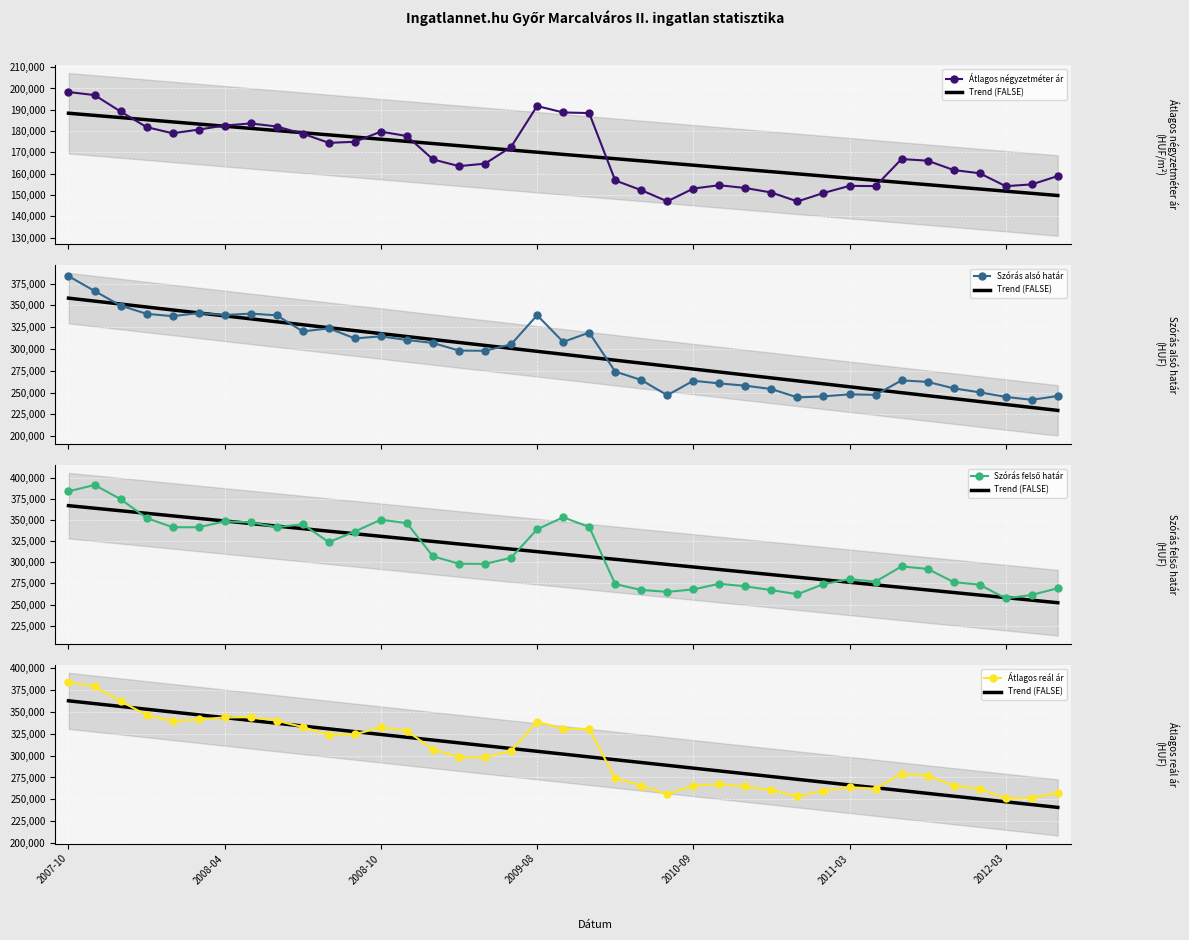

Is it true that Szórás felső határ equals 264978.0 at 23?

True